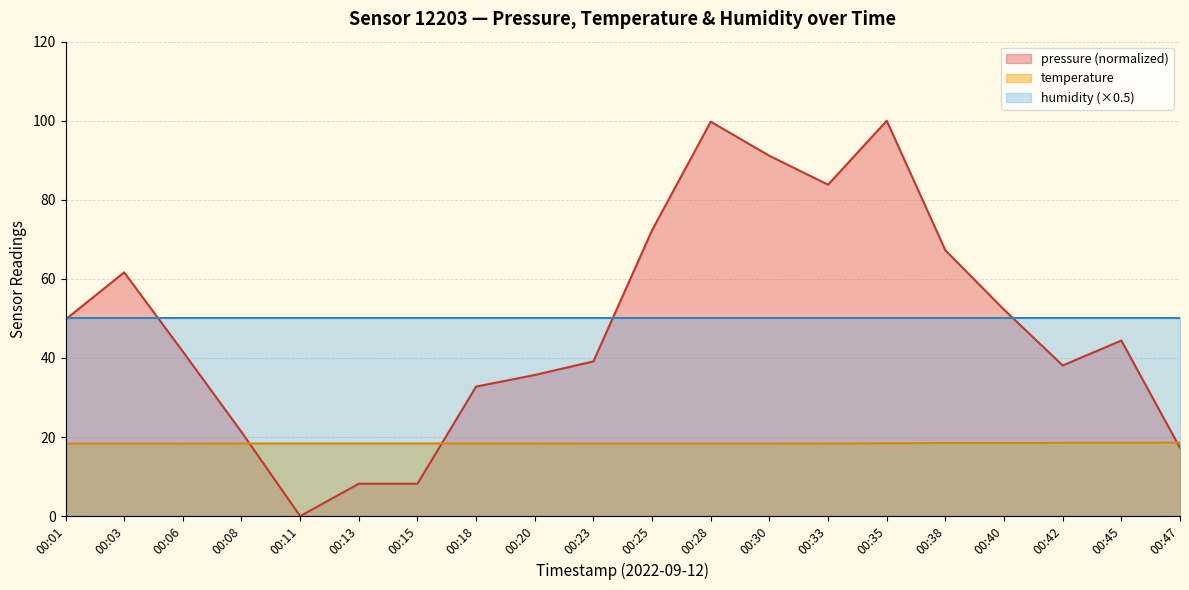

Between 00:28 and 00:45, which series saw the biggest shift?

pressure (normalized)